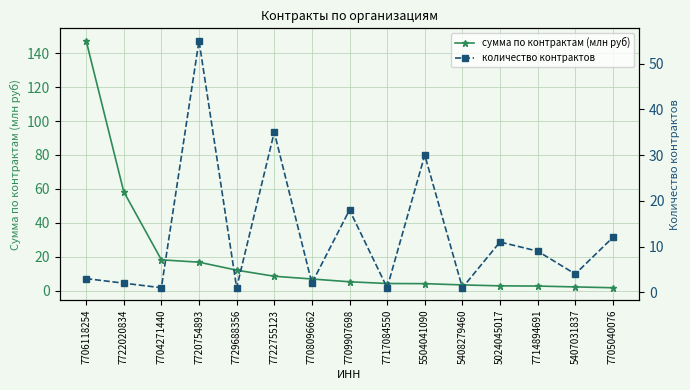

Where do сумма по контрактам (млн руб) and количество контрактов first cross each other?

7704271440 and 7720754893